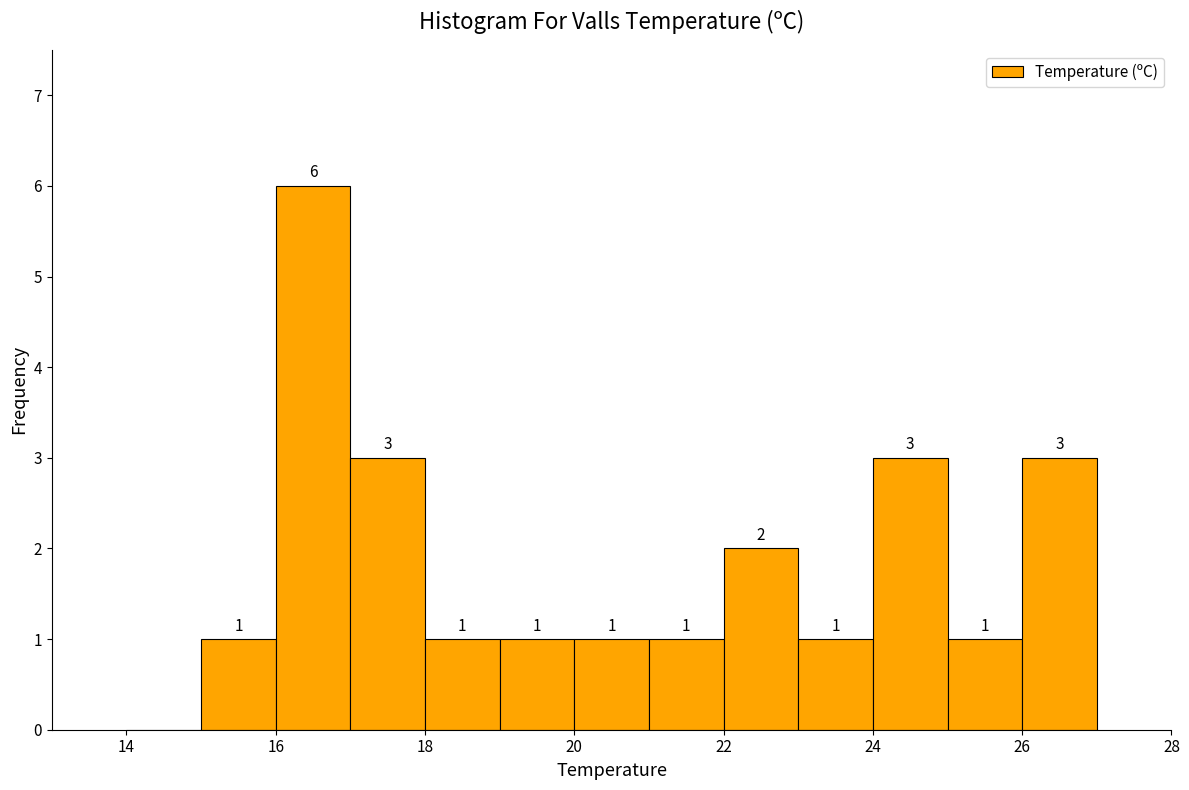

Which range on the x-axis has the tallest bar?

16 to 17